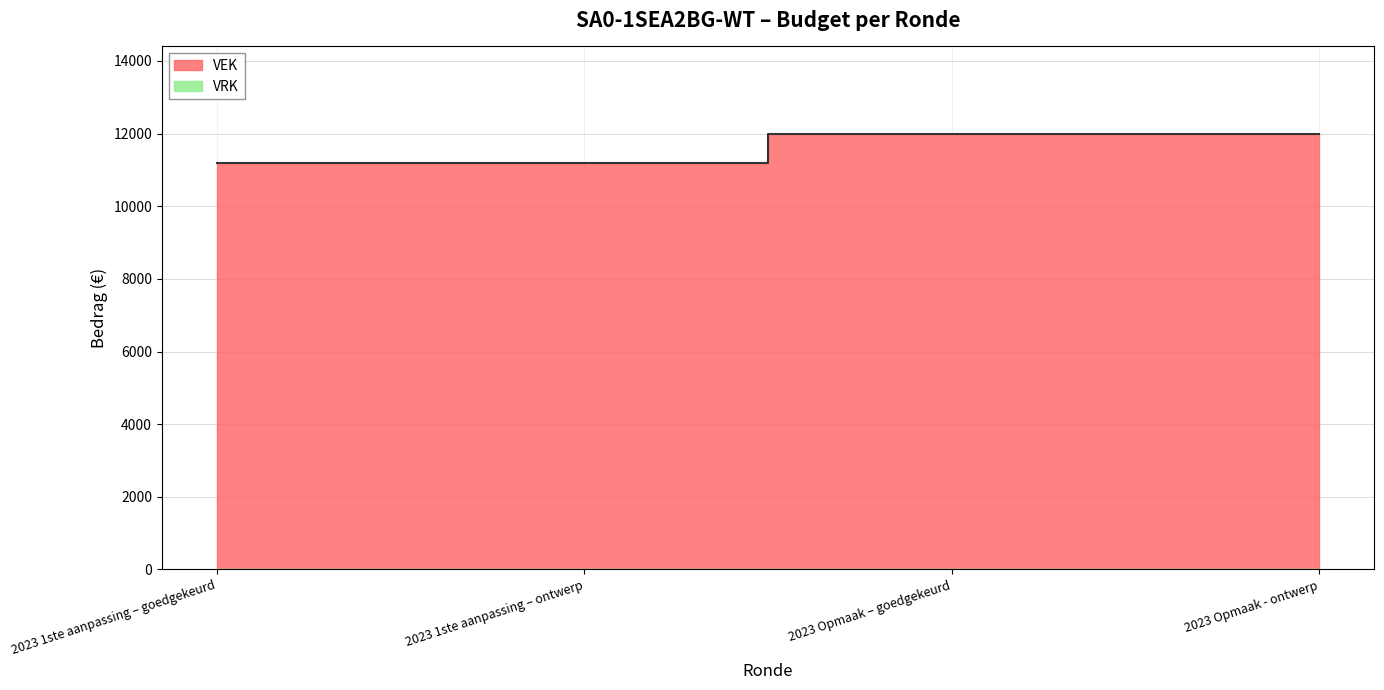

Rank the categories by value from lowest to highest.

2023 1ste aanpassing – goedgekeurd, 2023 1ste aanpassing – ontwerp, 2023 Opmaak – goedgekeurd, 2023 Opmaak - ontwerp